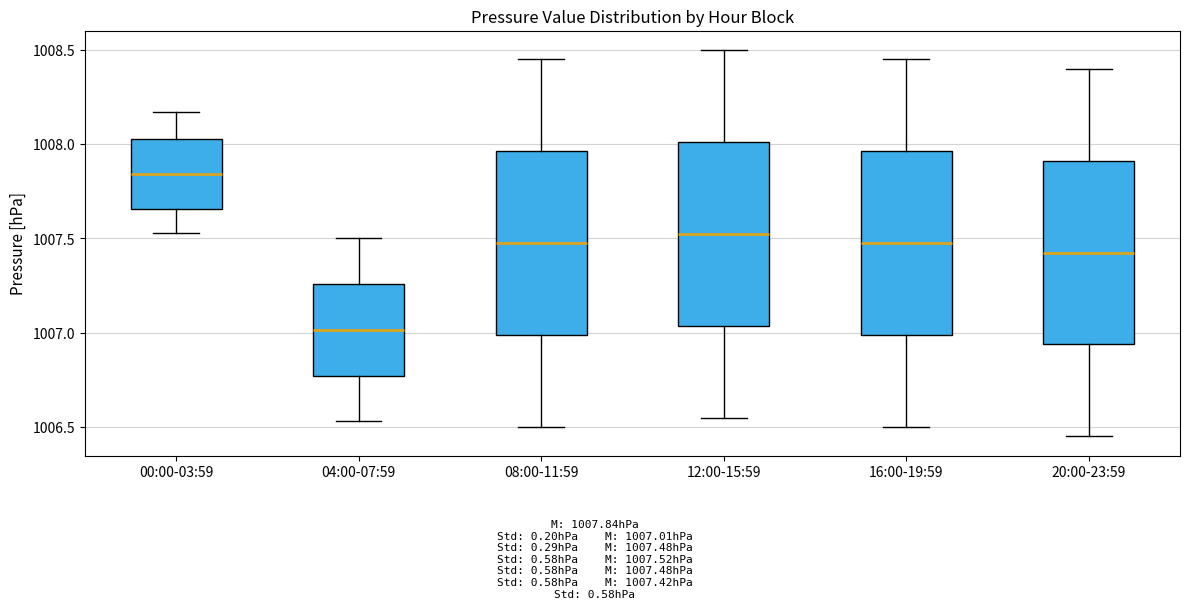

Reading left to right, transcribe this box plot: for each box, give where its median line is, the range the box spans, and where its two whiskers end, as read against the y-axis. The values are not printed on the chart, so give them approximately, as read against the axis.

00:00-03:59: median 1007.85, box 1007.65 to 1008.05, whiskers 1007.55 to 1008.15
04:00-07:59: median 1007.00, box 1006.75 to 1007.25, whiskers 1006.55 to 1007.50
08:00-11:59: median 1007.50, box 1007.00 to 1007.95, whiskers 1006.50 to 1008.45
12:00-15:59: median 1007.55, box 1007.05 to 1008.00, whiskers 1006.55 to 1008.50
16:00-19:59: median 1007.50, box 1007.00 to 1007.95, whiskers 1006.50 to 1008.45
20:00-23:59: median 1007.45, box 1006.95 to 1007.90, whiskers 1006.45 to 1008.40